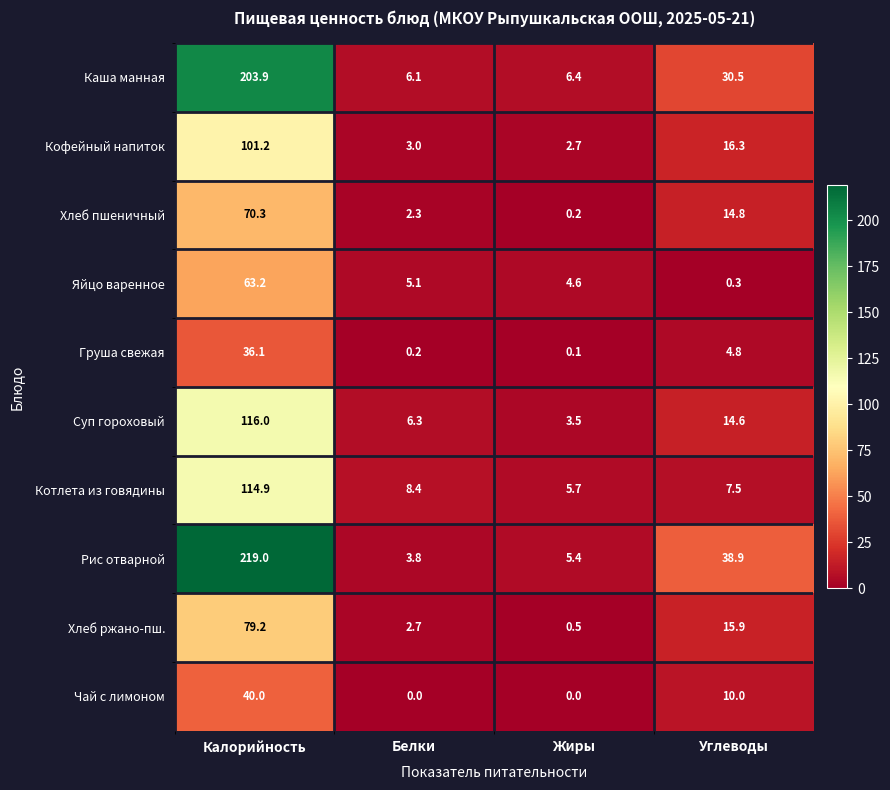

Is it true that Суп гороховый equals 116.0 at Калорийность?

True